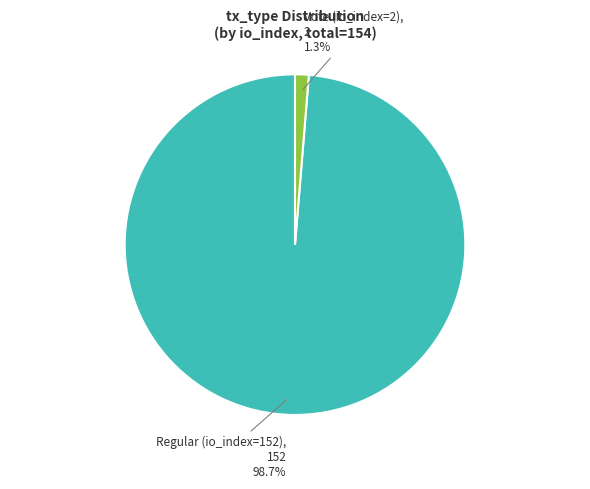

Rank the categories by value from lowest to highest.

Vote (io_index=2), Regular (io_index=152)